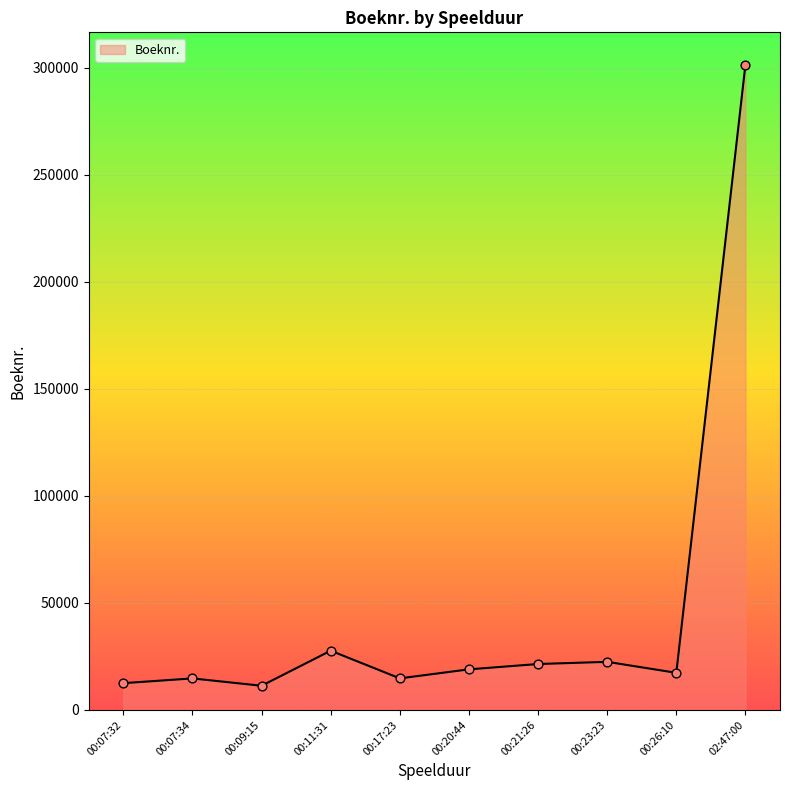

Approximately how many times larger is the value at 00:26:10 compared to 00:21:26?

0.8